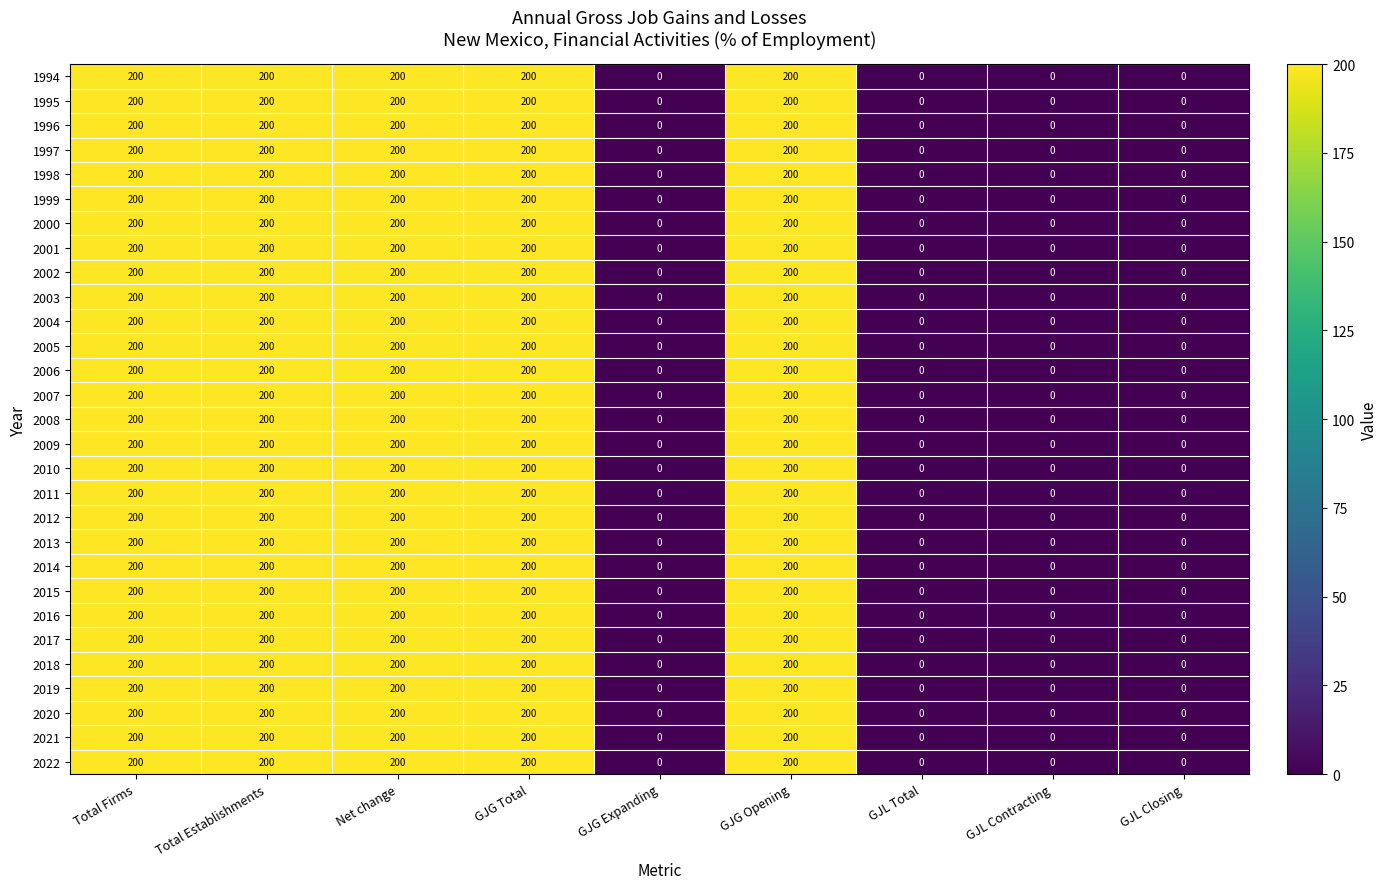

Count the 2008 values in the range 0 to 200.

9